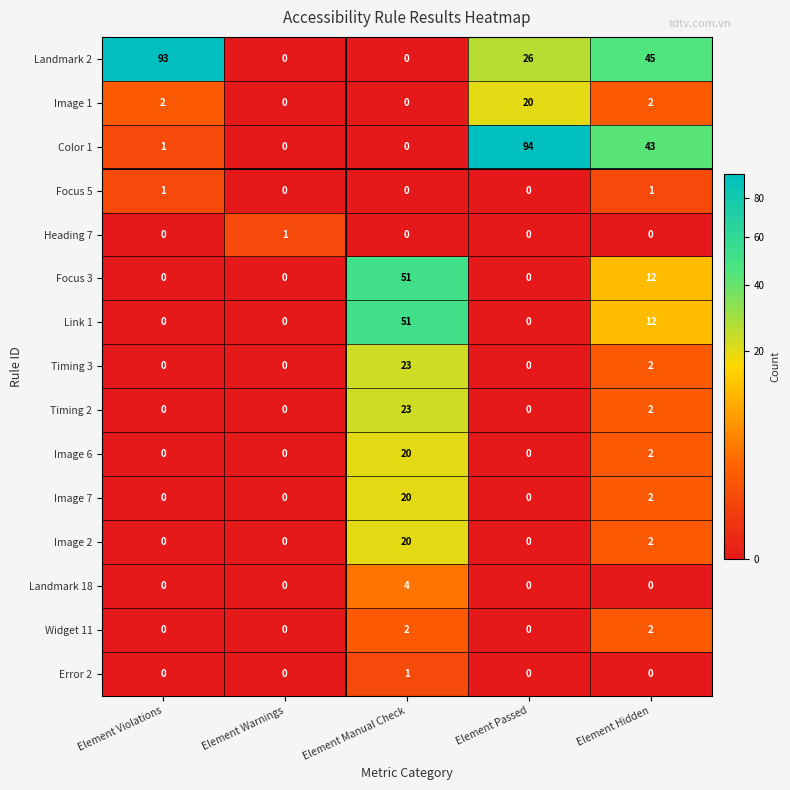

What is the difference between the maximum and minimum values in the Timing 2 series?

23